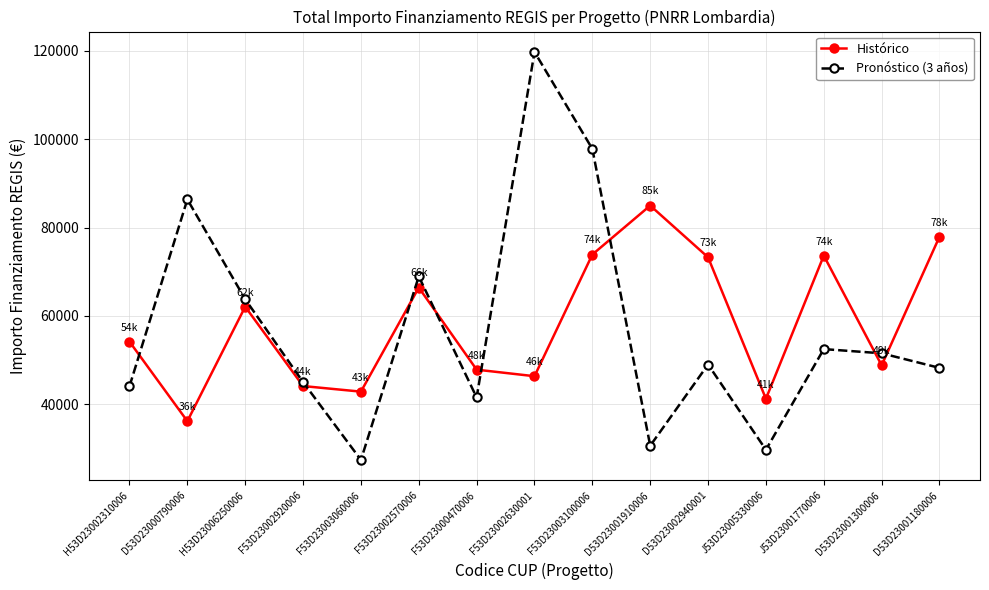

At which category does the chart reach its minimum across all series?

F53D23003060006